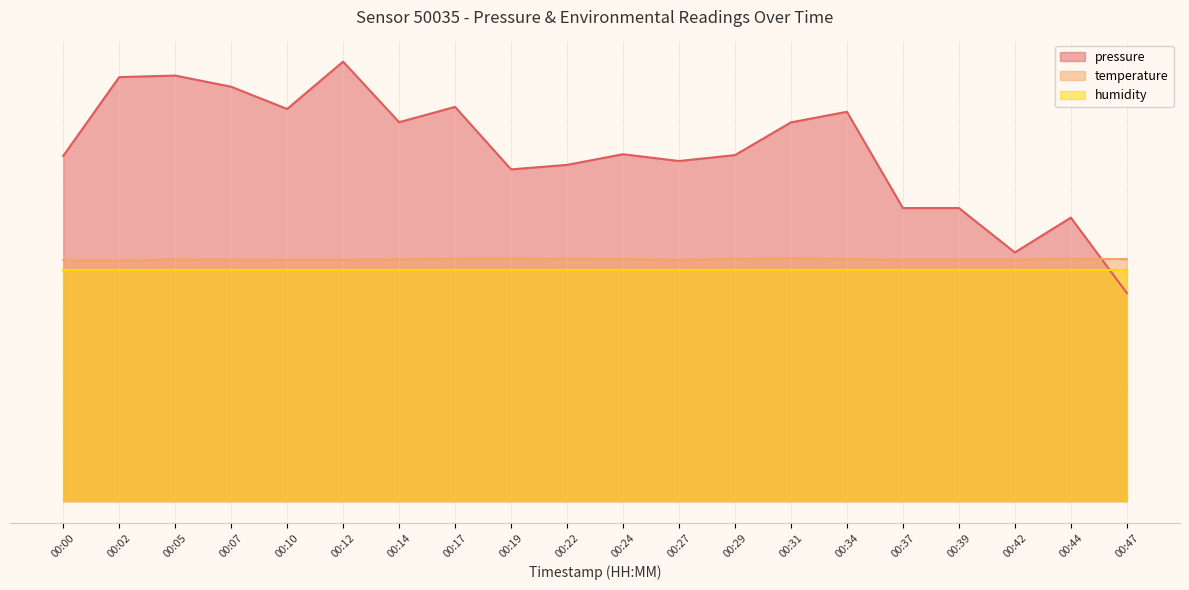

Which series has the largest total across all categories?

pressure